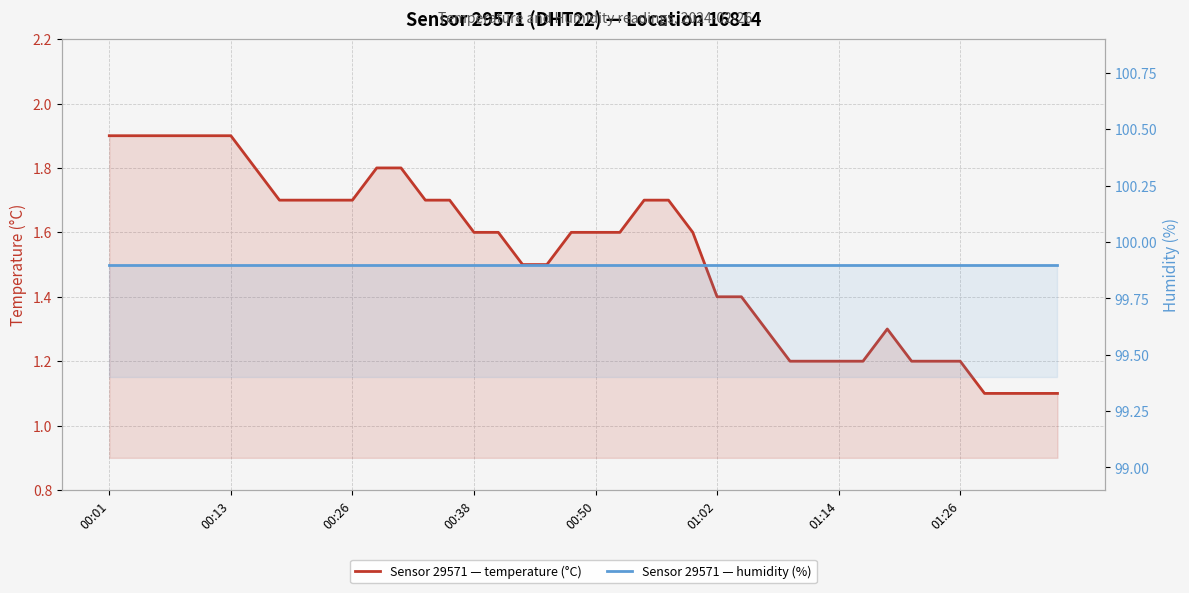

Where is temperature nearest to the value 1?

36